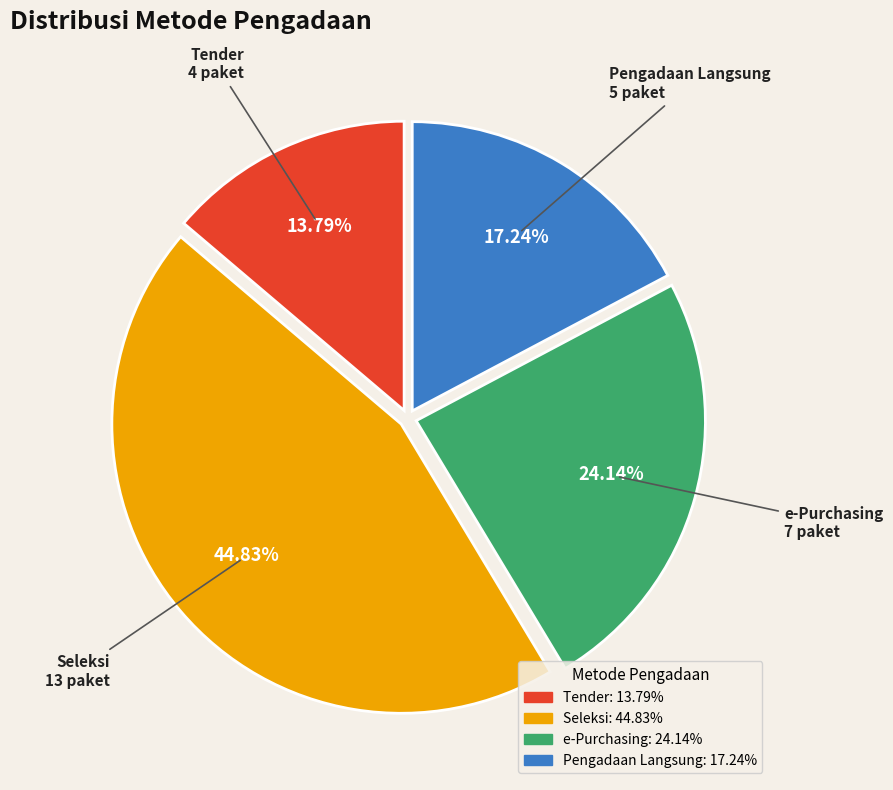

Count the number of slices in the pie.

4